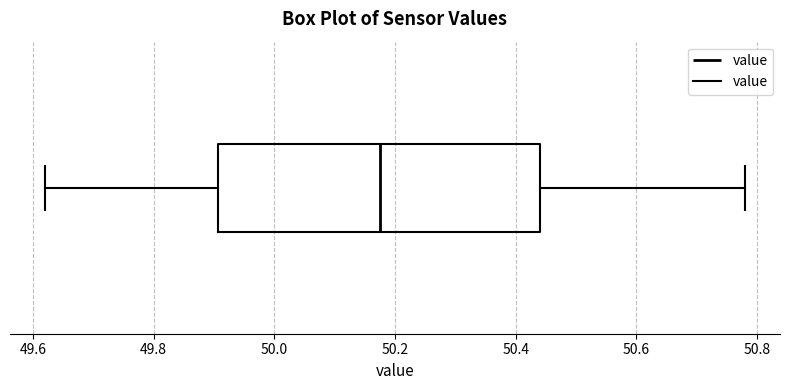

Transcribe this box plot: give where the median line is, the range the box spans, and where the two whiskers end, as read against the x-axis. The values are not printed on the chart, so give them approximately, as read against the axis.

median 50.18, box 49.90 to 50.44, whiskers 49.62 to 50.78